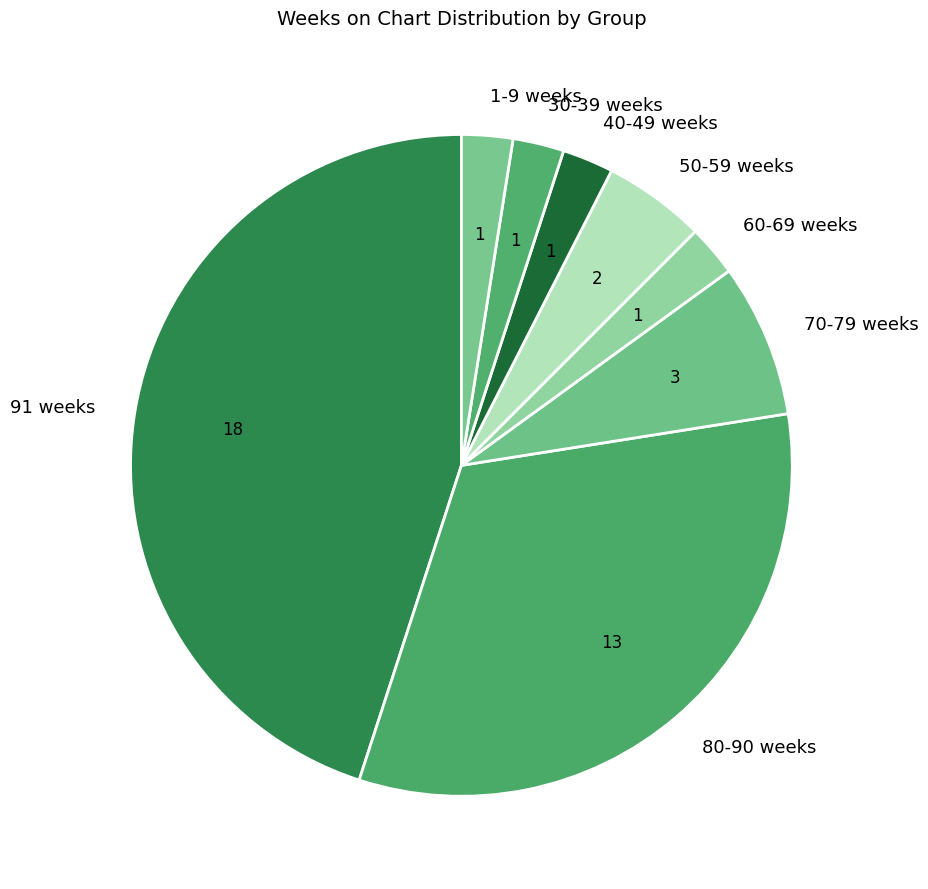

Is it true that 50-59 weeks is 5% of the pie?

True